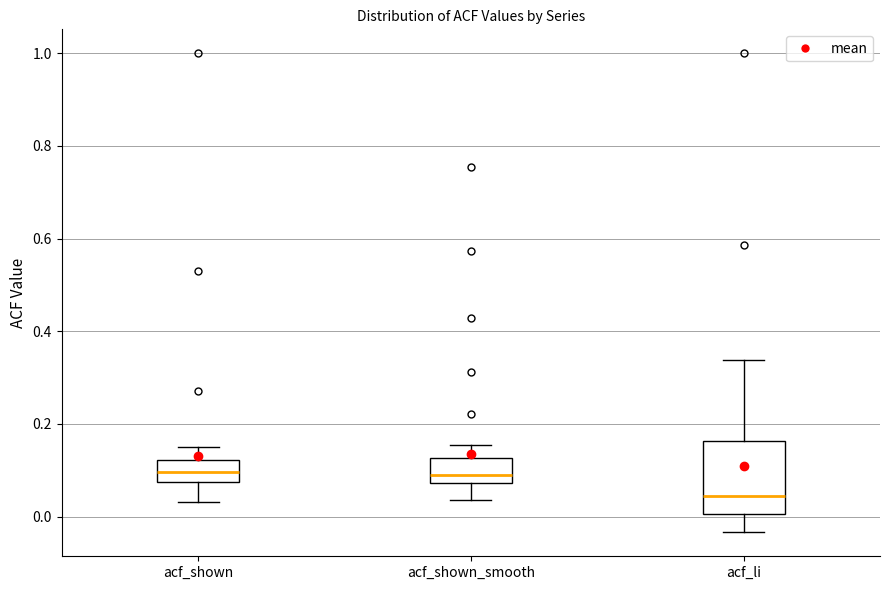

Reading left to right, read every box against the y-axis: the position of its median line, the range the box covers, and the ends of its whiskers. The values are not printed on the chart, so give them approximately, as read against the axis.

acf_shown: median 0.10, box 0.08 to 0.12, whiskers 0.04 to 0.16
acf_shown_smooth: median 0.08 (just above the box's lower edge), box 0.08 to 0.12, whiskers 0.04 to 0.16
acf_li: median 0.04, box 0.00 to 0.16, whiskers -0.04 to 0.34